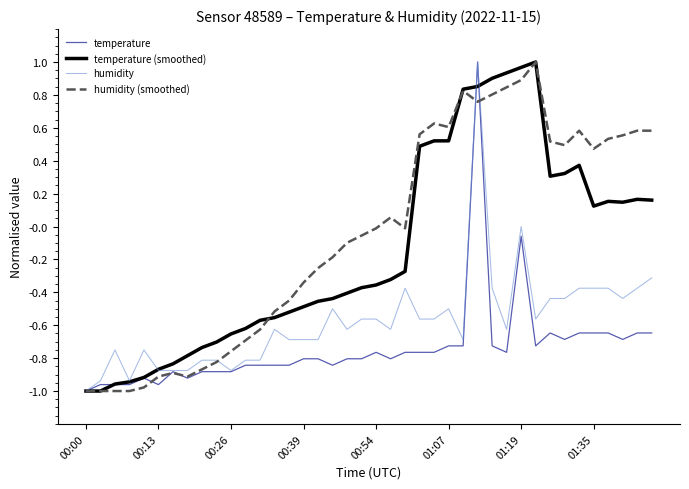

How many lines are shown in the chart?

4